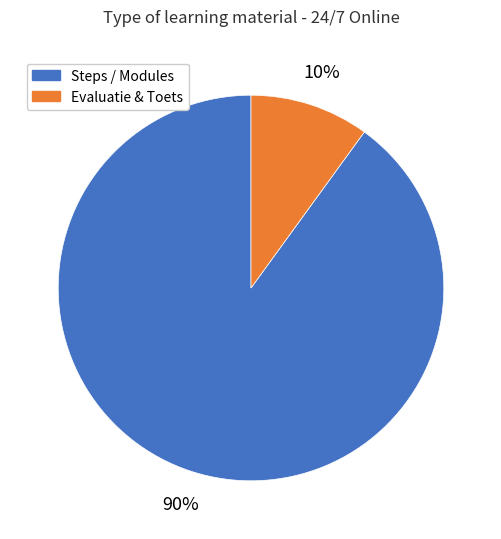

Does any single category account for the majority?

Yes